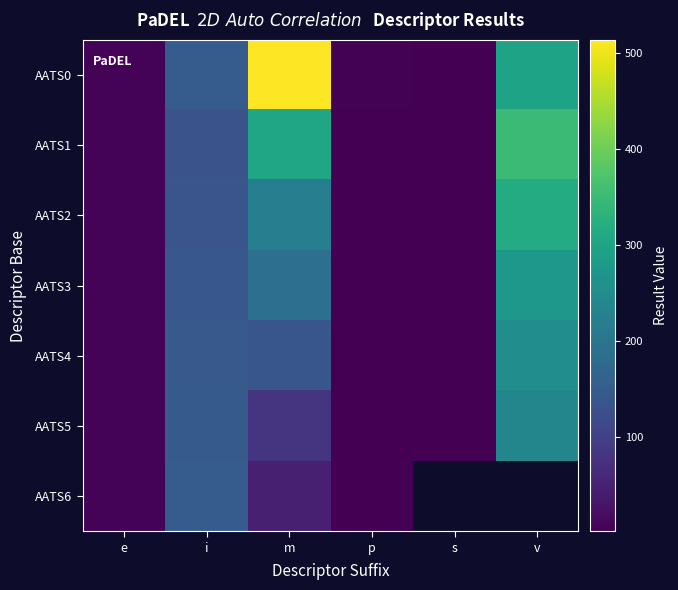

What is the average value of the AATS1 series?

133.5